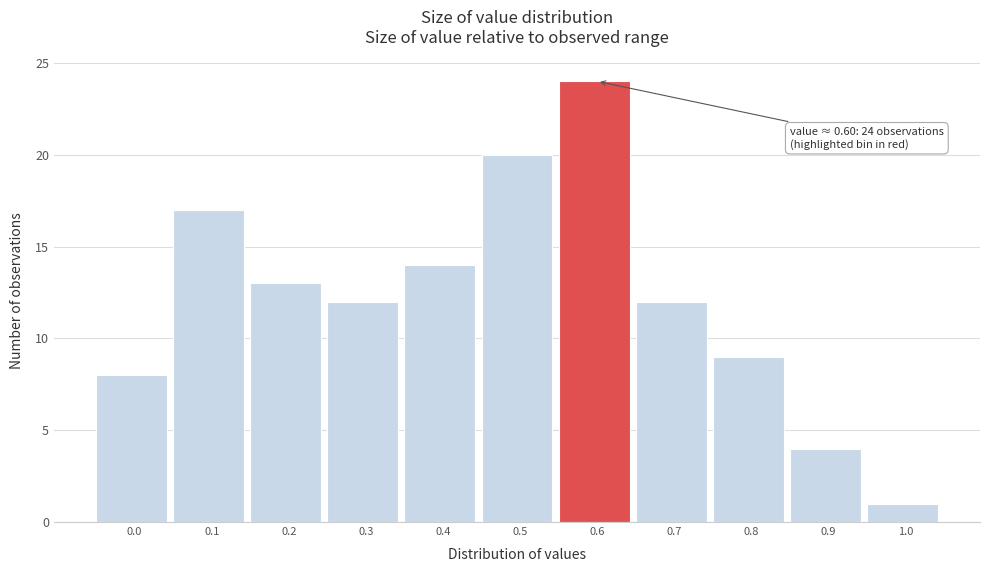

Which range on the x-axis has the tallest bar?

0.55 to 0.65